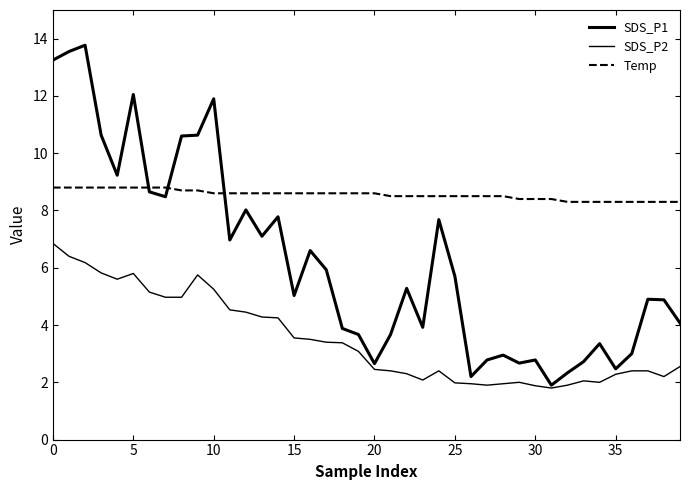

True or false: Temp and SDS_P2 cross at least once.

False